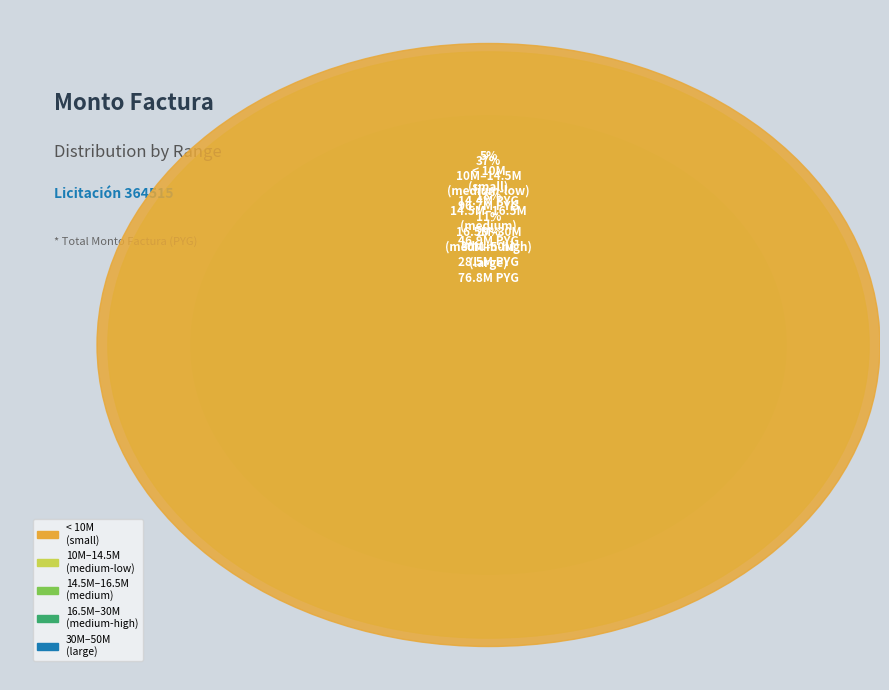

Is it true that 001-001-0067250 is 1% of the pie?

False